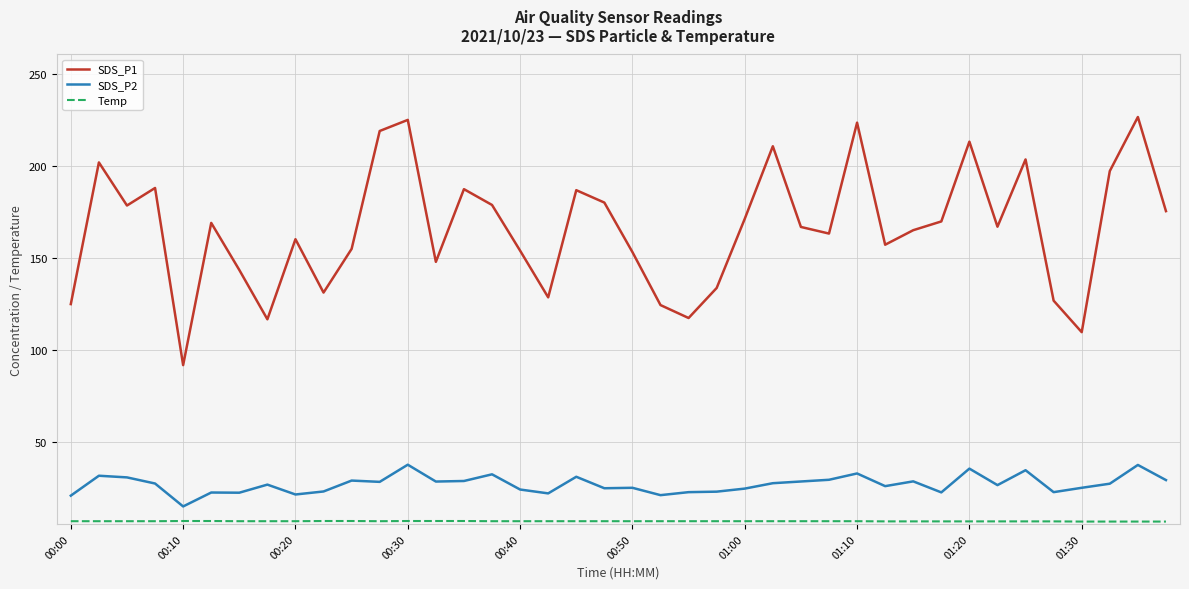

True or false: SDS_P2 and SDS_P1 cross at least once.

False